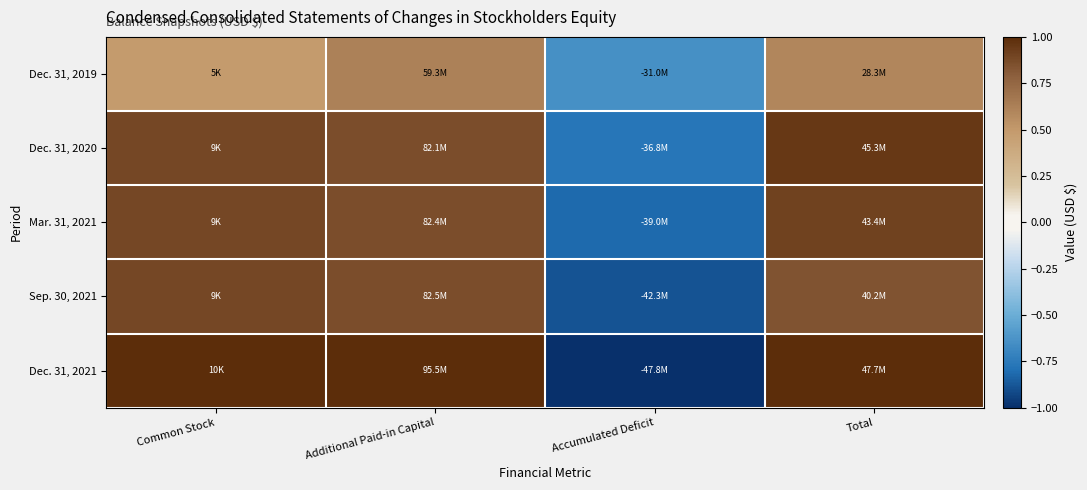

Reading right to left, list all the values displayed in this chart.

Dec. 31, 2019: Total=0.6	Accumulated Deficit=-0.6	Additional Paid-in Capital=0.6	Common Stock=0.5
Dec. 31, 2020: Total=0.9	Accumulated Deficit=-0.8	Additional Paid-in Capital=0.9	Common Stock=0.9
Mar. 31, 2021: Total=0.9	Accumulated Deficit=-0.8	Additional Paid-in Capital=0.9	Common Stock=0.9
Sep. 30, 2021: Total=0.8	Accumulated Deficit=-0.9	Additional Paid-in Capital=0.9	Common Stock=0.9
Dec. 31, 2021: Total=1.0	Accumulated Deficit=-1.0	Additional Paid-in Capital=1.0	Common Stock=1.0